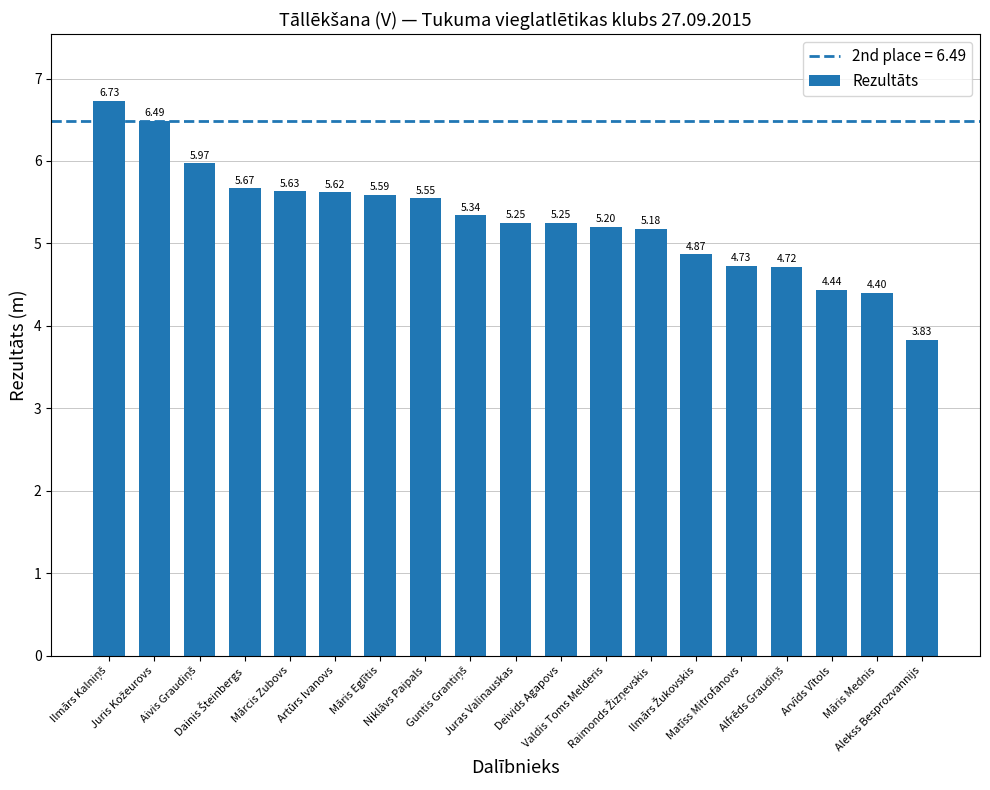

What is the sum of all values?

100.5